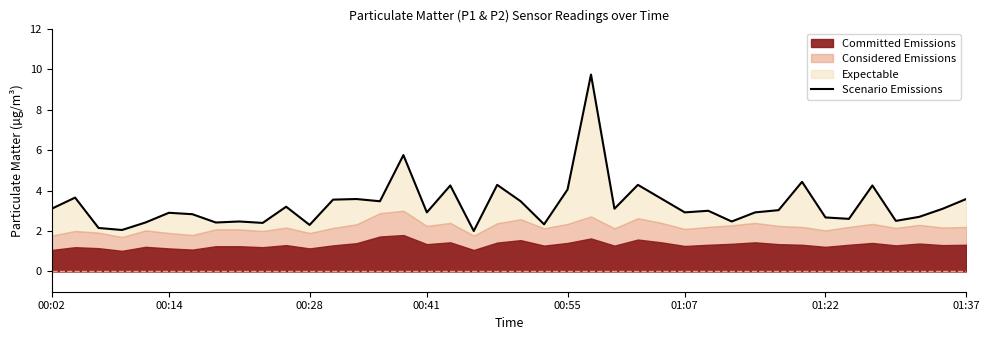

How many data points does each series have?

40